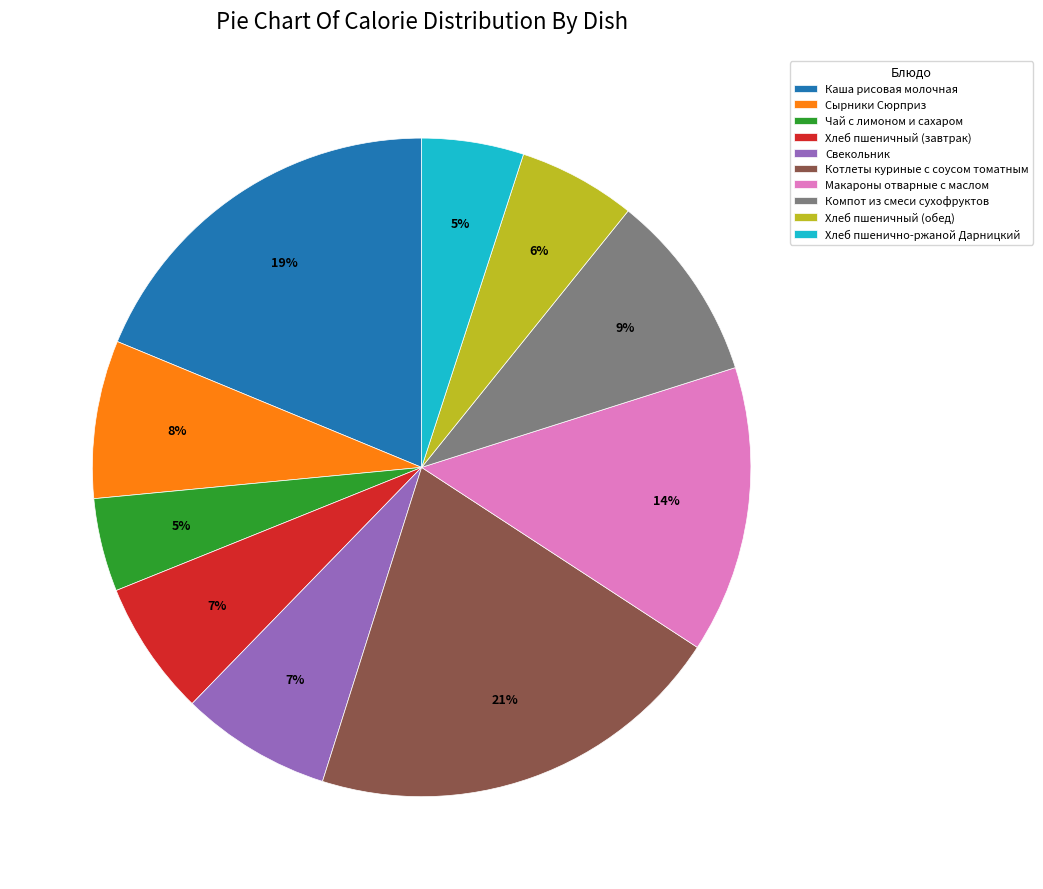

To the nearest percent, what is the difference between the Чай с лимоном и сахаром and Каша рисовая молочная slice percentages?

14%